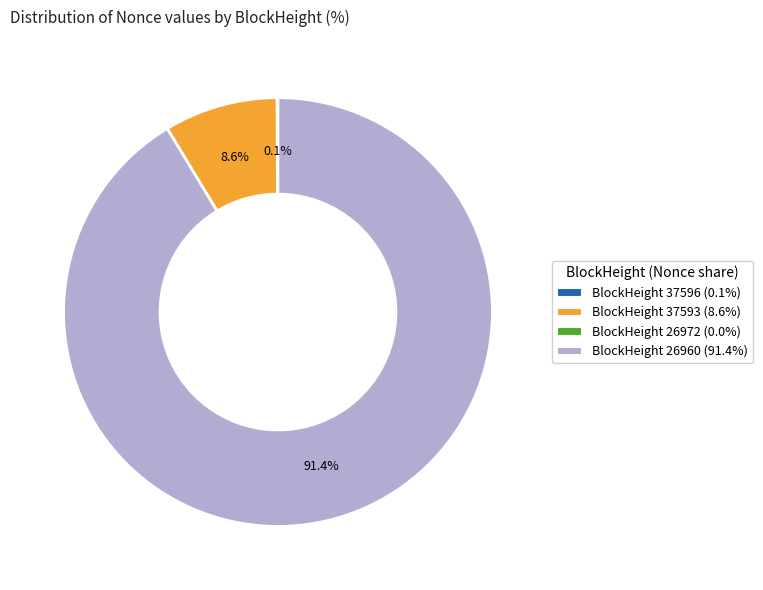

To the nearest percent, what is the average slice percentage?

25%